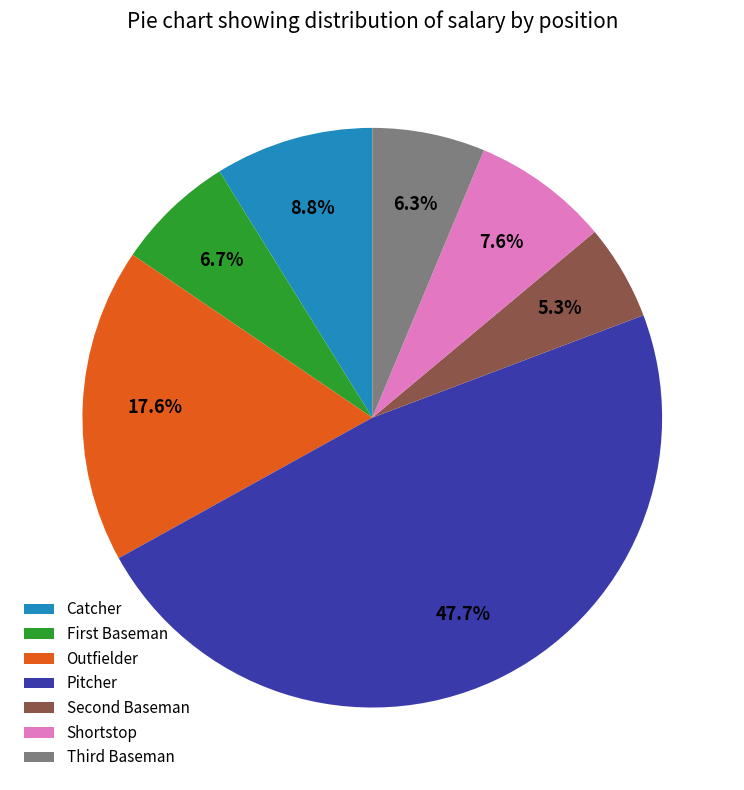

Is Shortstop the majority of the pie?

No